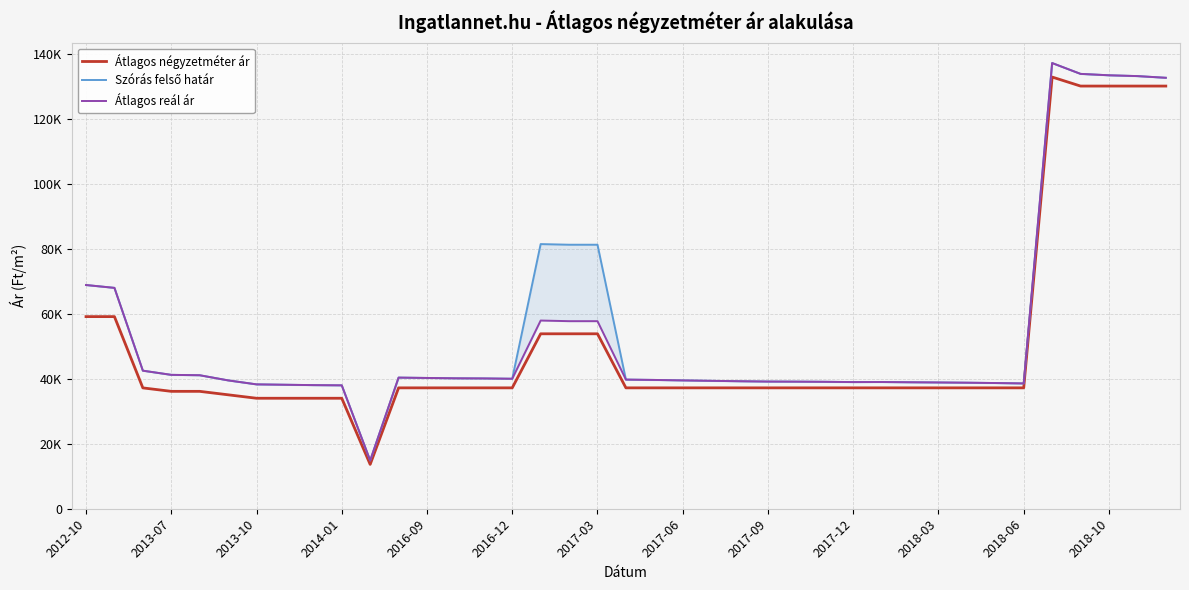

The Átlagos reál ár series shows 44394 at 35. True or false?

False